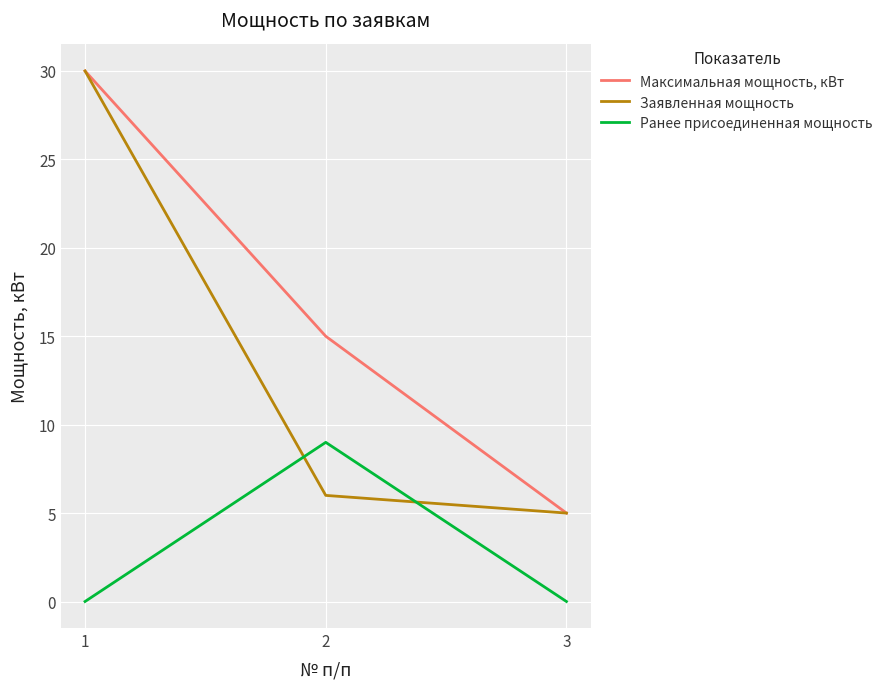

Between 1 and 2, which series saw the biggest shift?

Заявленная мощность